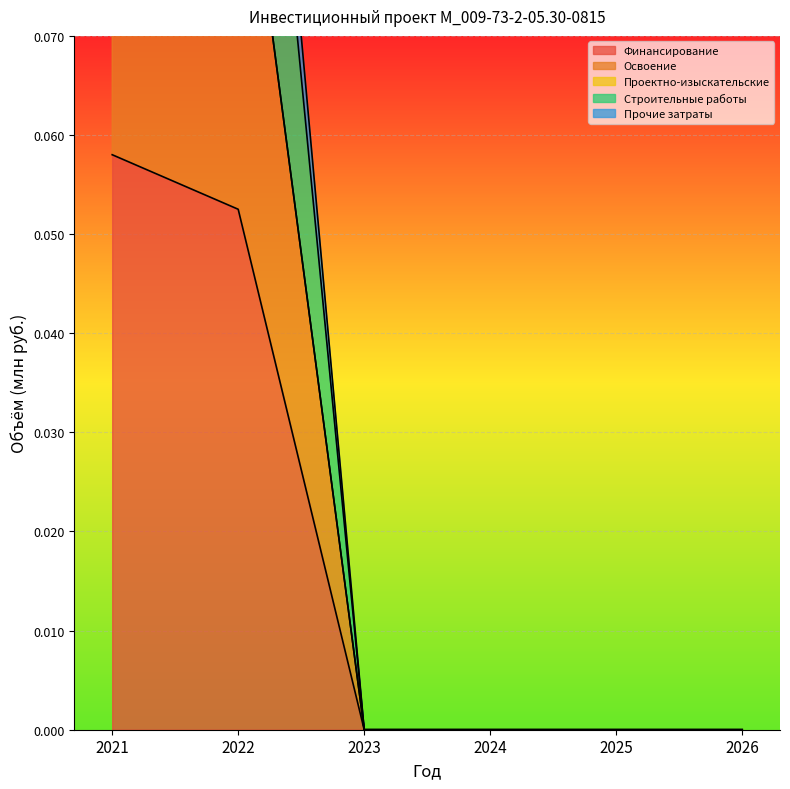

True or false: Прочие затраты has a value of 0.1 at 2021.

True